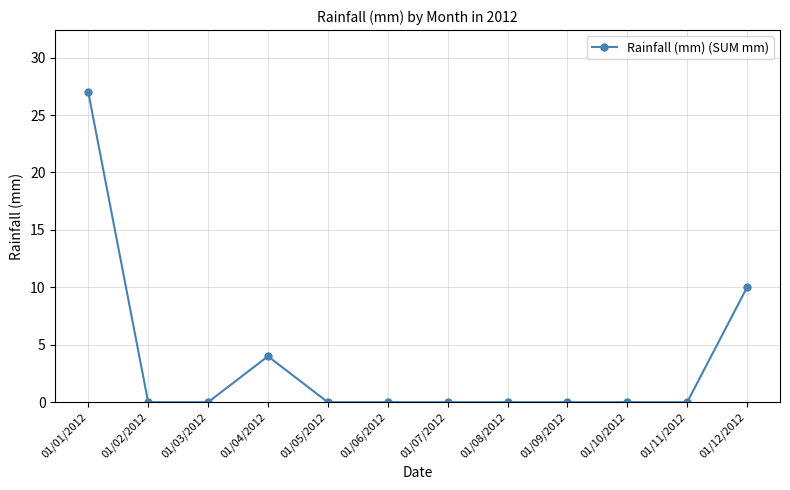

Is it true that the value at 01/04/2012 is 4?

True